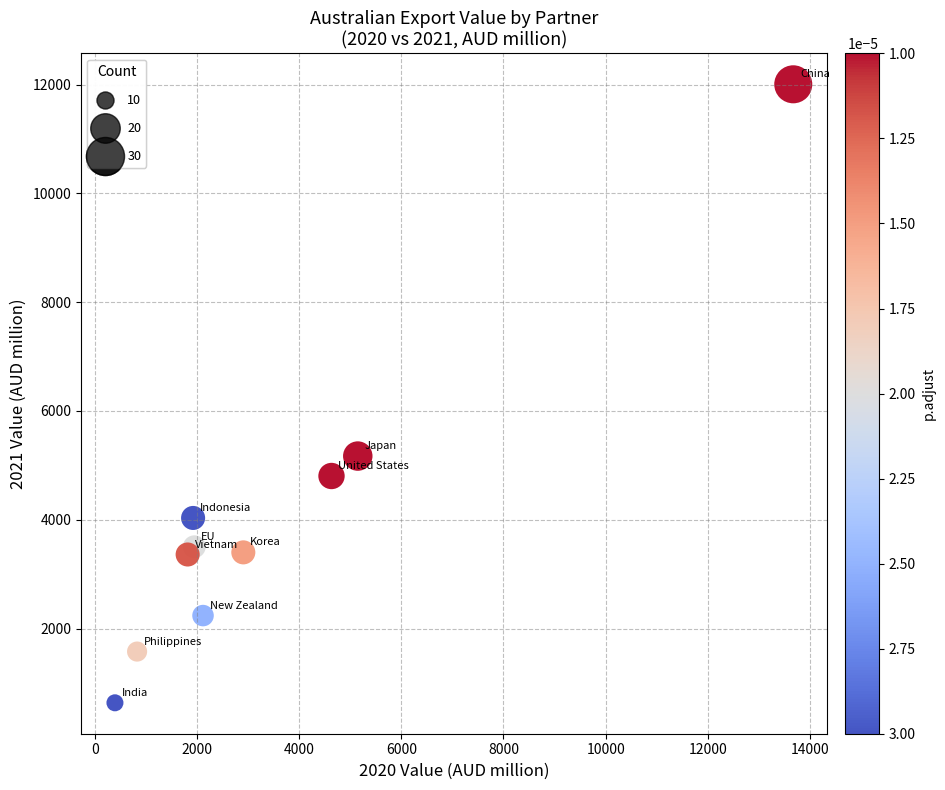

What Y value in the scatter plot is closest to 6320?

5171.2